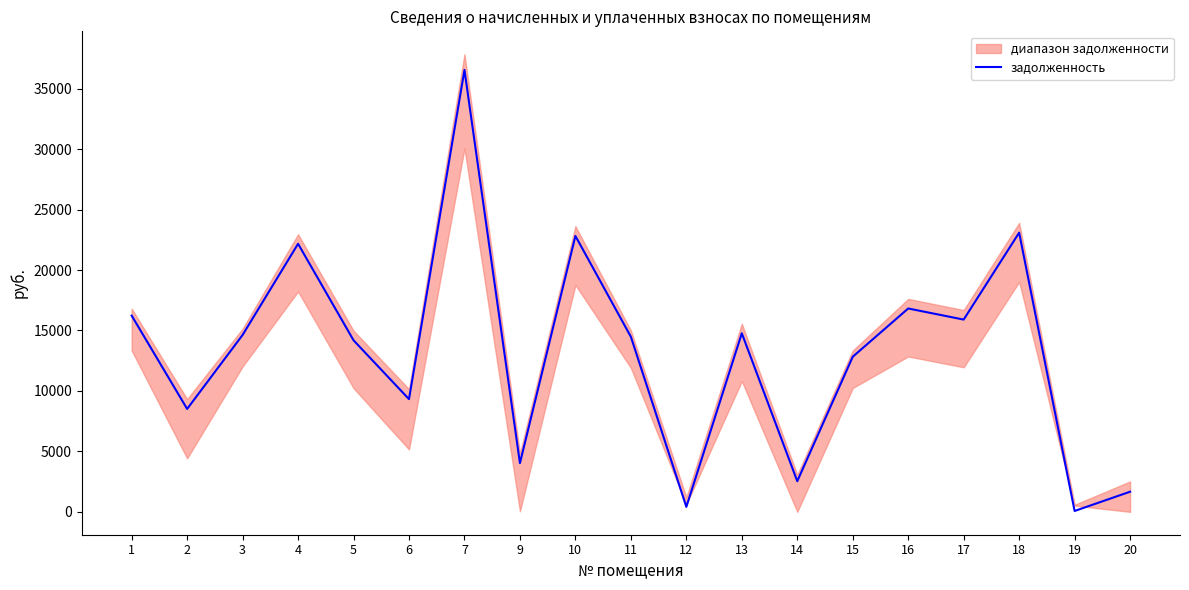

Reading right to left, extract all data points from this chart.

20=1664.6	19=71.2	18=23088.1	17=15901.3	16=16819.8	15=12827.9	14=2535.6	13=14767.9	12=411.1	11=14479.3	10=22819.1	9=4029.4	7=36550.3	6=9321.1	5=14188.4	4=22169.9	3=14630.0	2=8511.7	1=16228.0